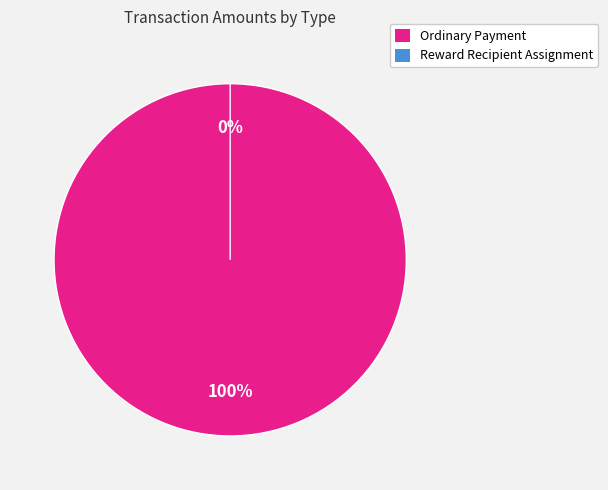

What is the largest slice in the pie chart?

Ordinary Payment (S-MSLM)